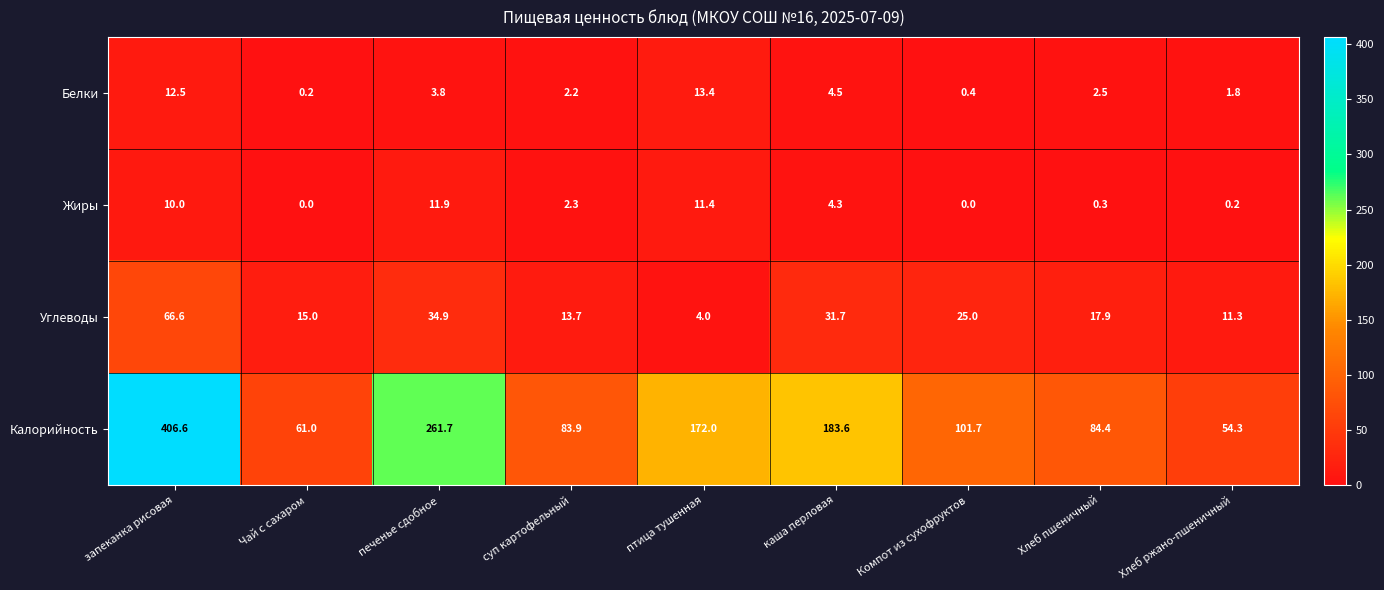

True or false: Белки has a value of 2.5 at Хлеб пшеничный.

True